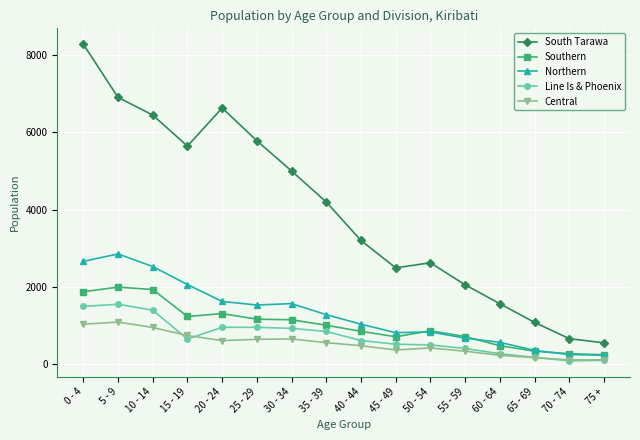

True or false: Central has a value of 468 at 40 - 44.

True